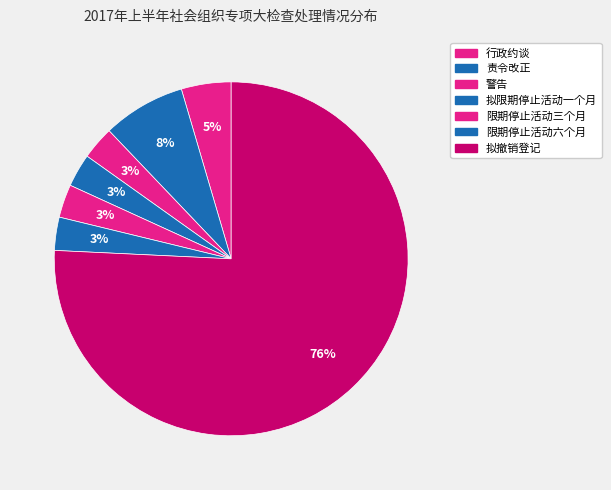

How much of the chart is everything except 拟撤销登记?

24.2%